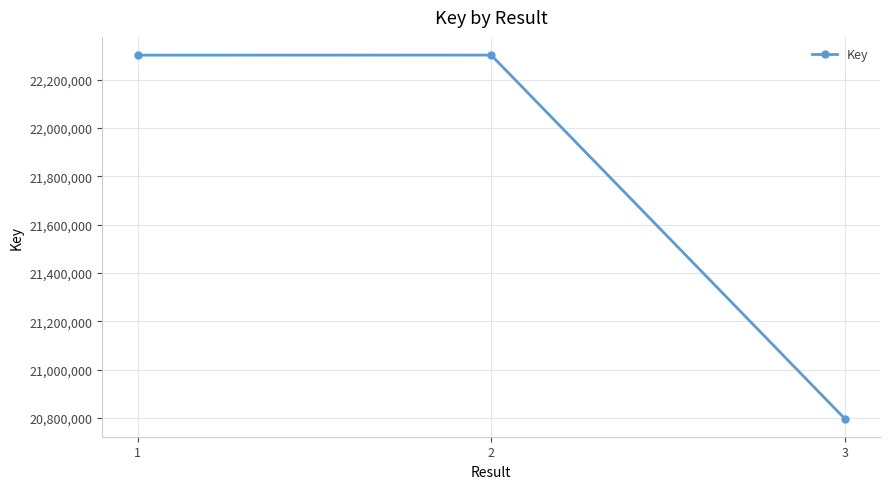

What is the value of the 2nd point from the left?

22301886